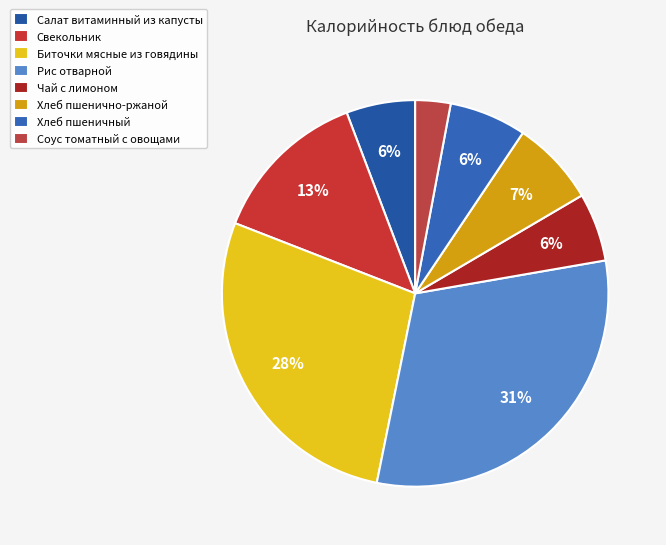

How many segments does this pie chart have?

8